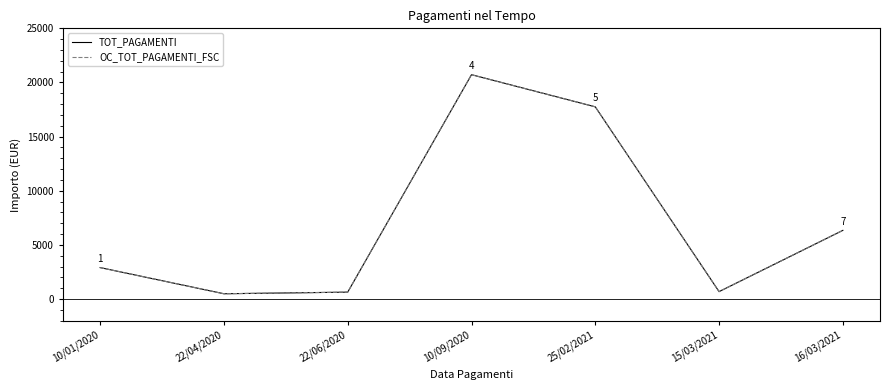

What is the value of the TOT_PAGAMENTI point at the 1st from the left?

2904.4